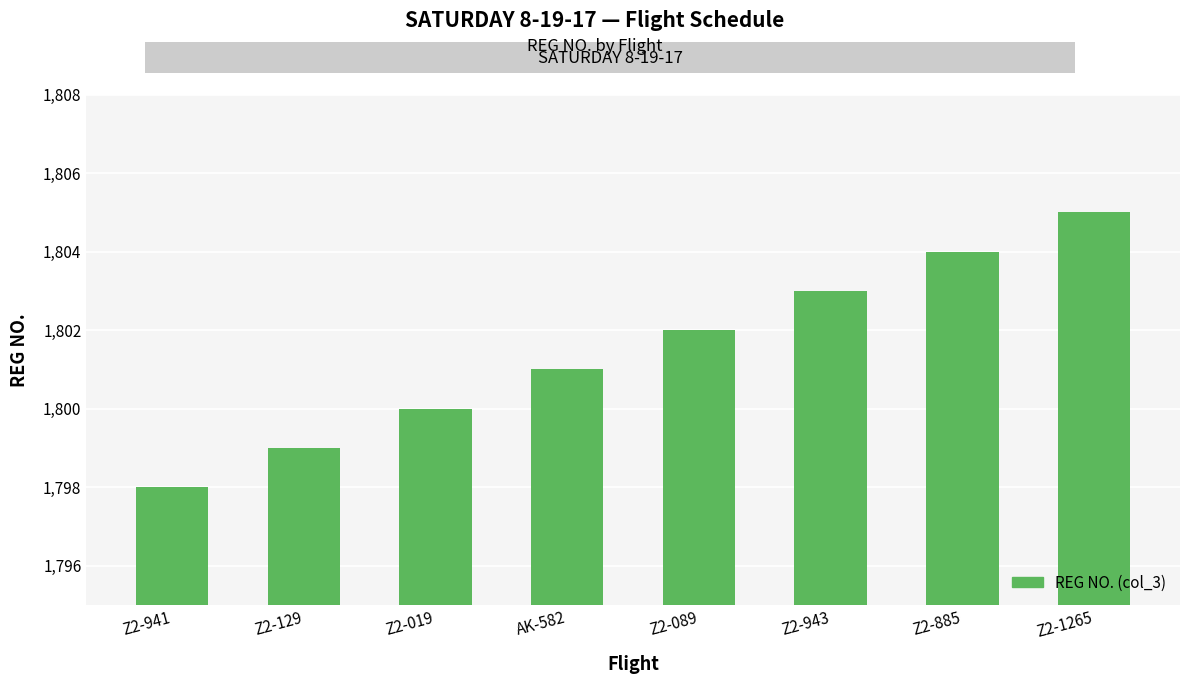

Are the bars grouped side by side (vs. stacked)?

No